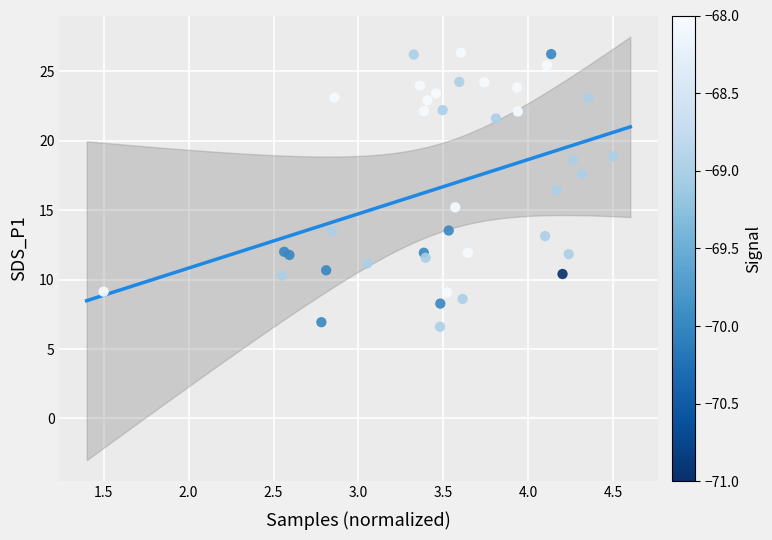

What Y value in the scatter plot is closest to 16?

16.4